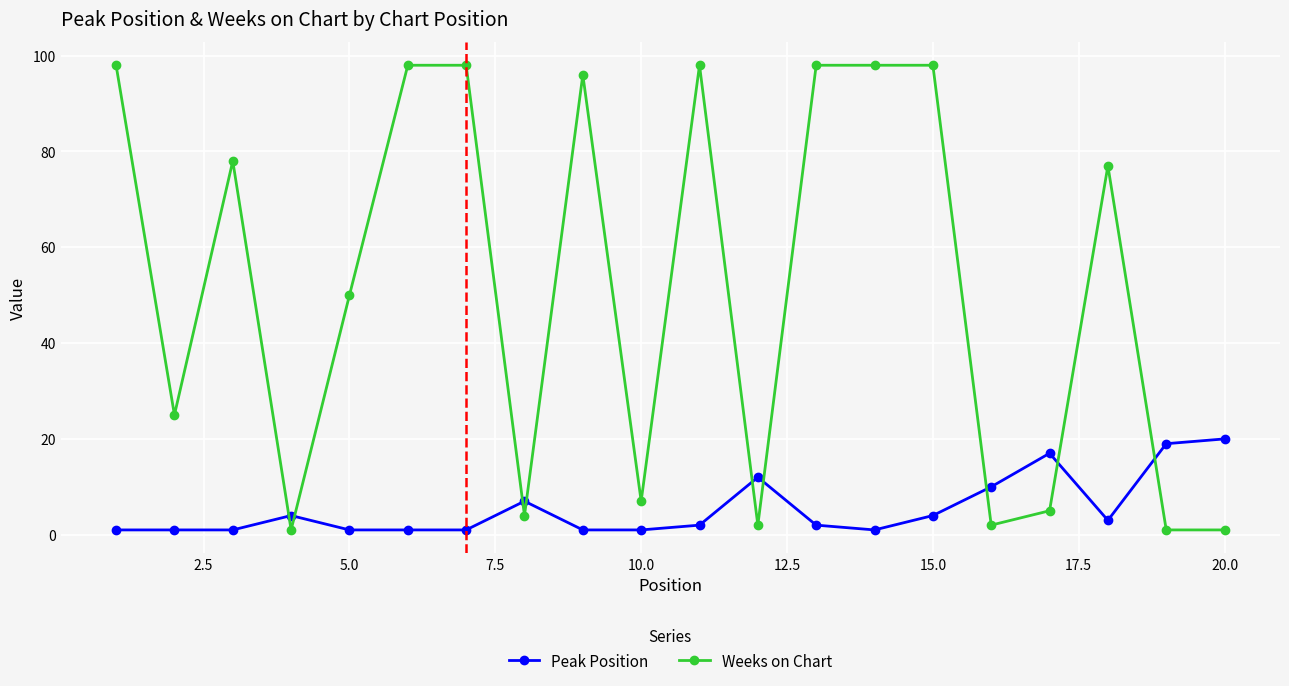

What is the difference between the second highest and minimum values in the Peak Position series?

18